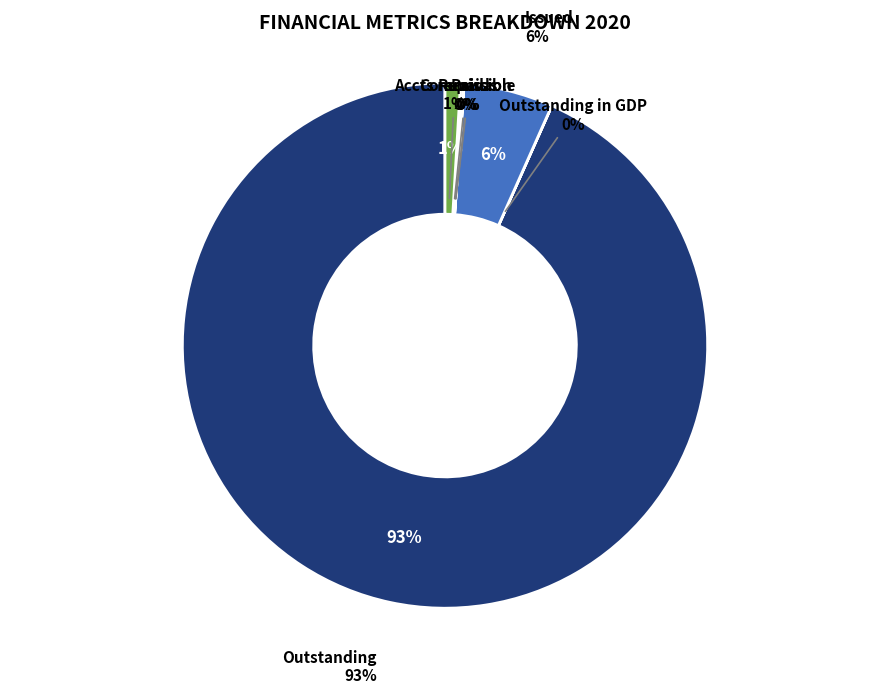

What percentage is the Issued slice, to the nearest percent?

6%